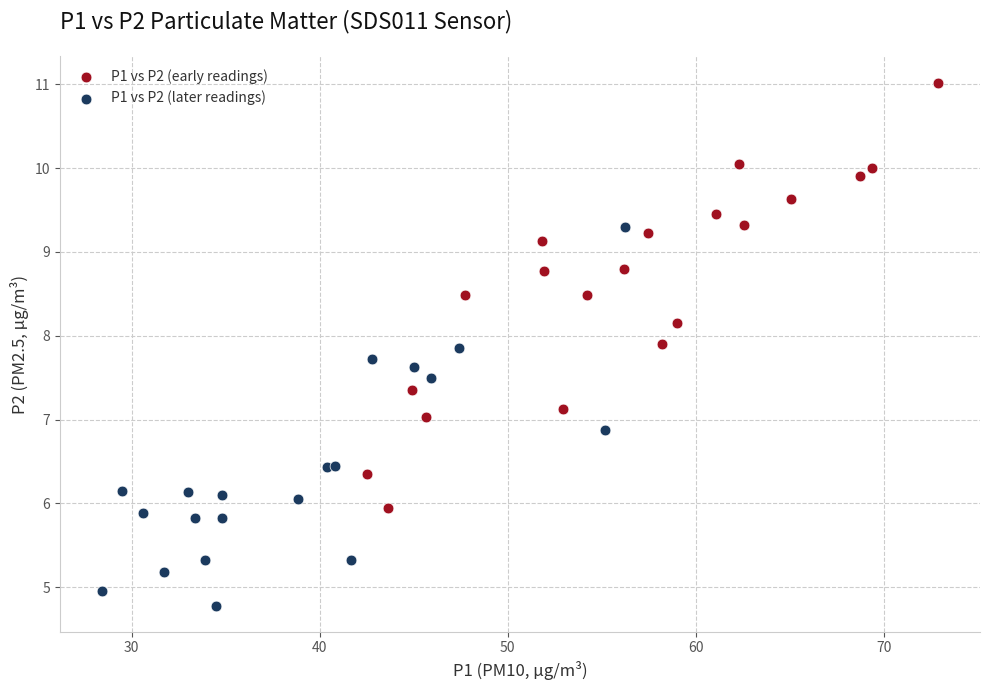

Which series contains the highest Y value?

P1 vs P2 (early readings)